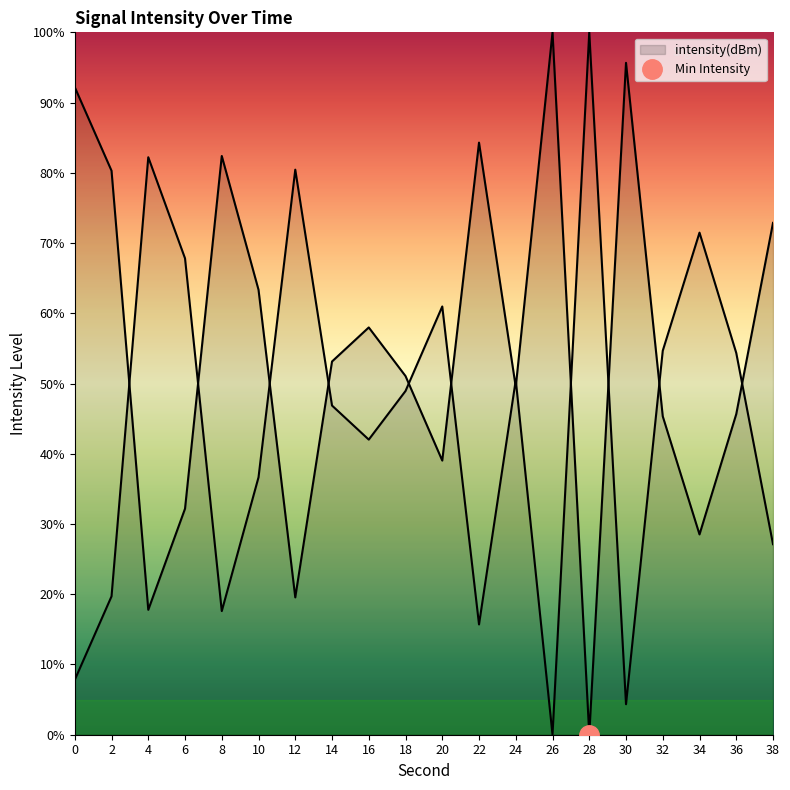

What is the difference between the maximum and minimum values?

100.0